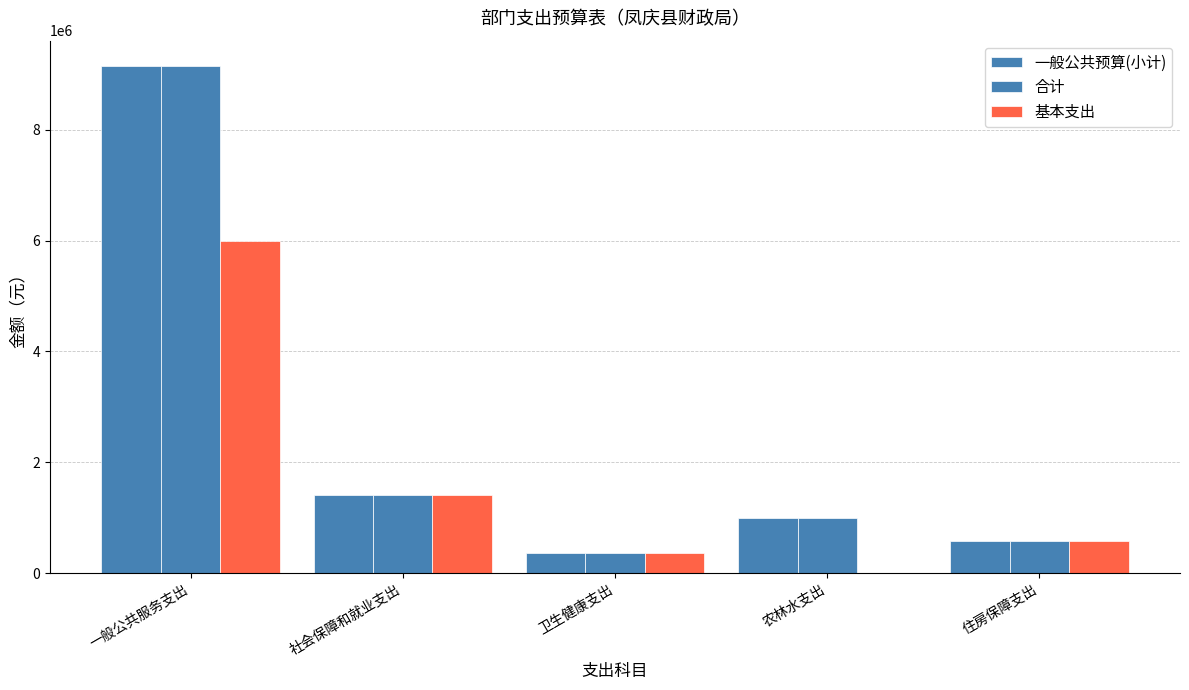

How many groups of bars are there?

5